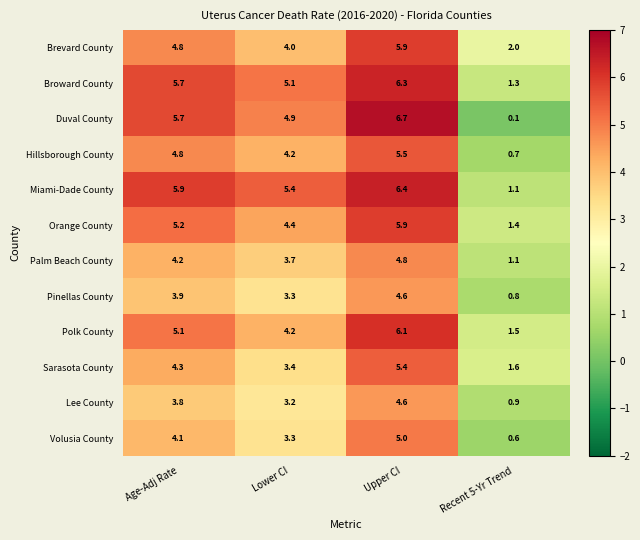

Which category has the lowest value in the Brevard County series?

Recent 5-Yr Trend